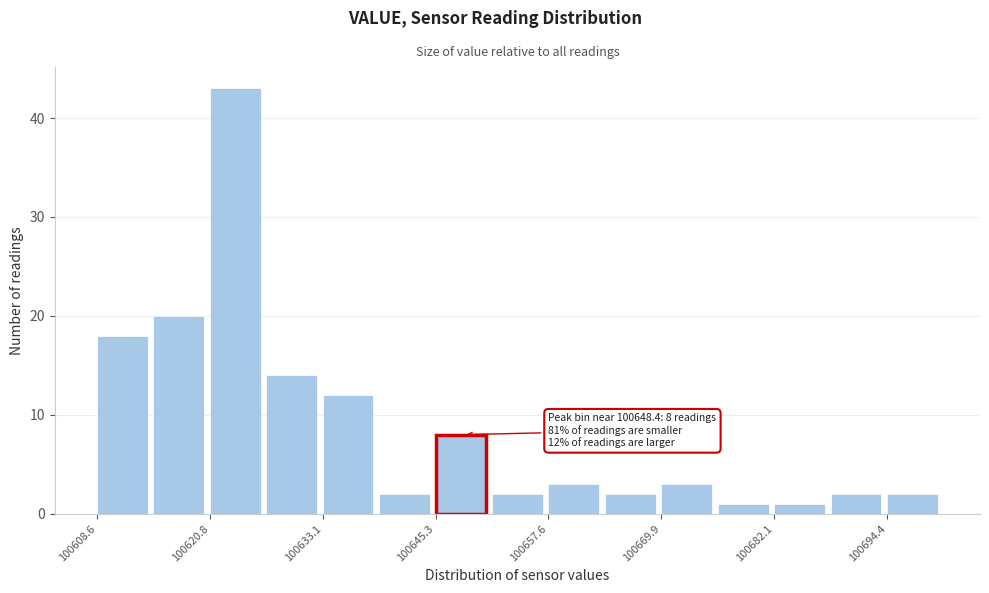

Read against the x-axis, roughly where is the centre of the tallest bar?

100624